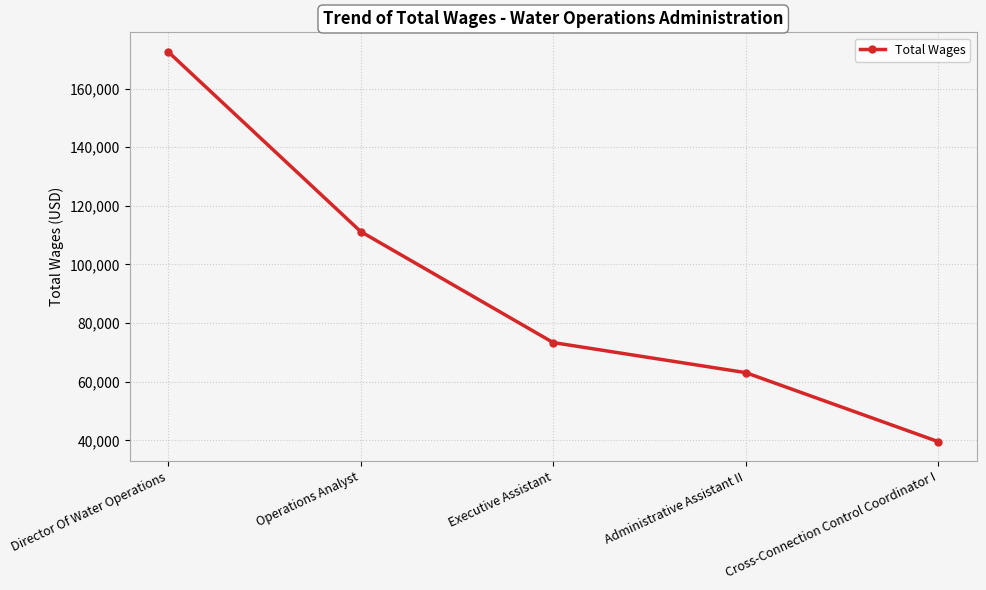

How many lines are shown in the chart?

1